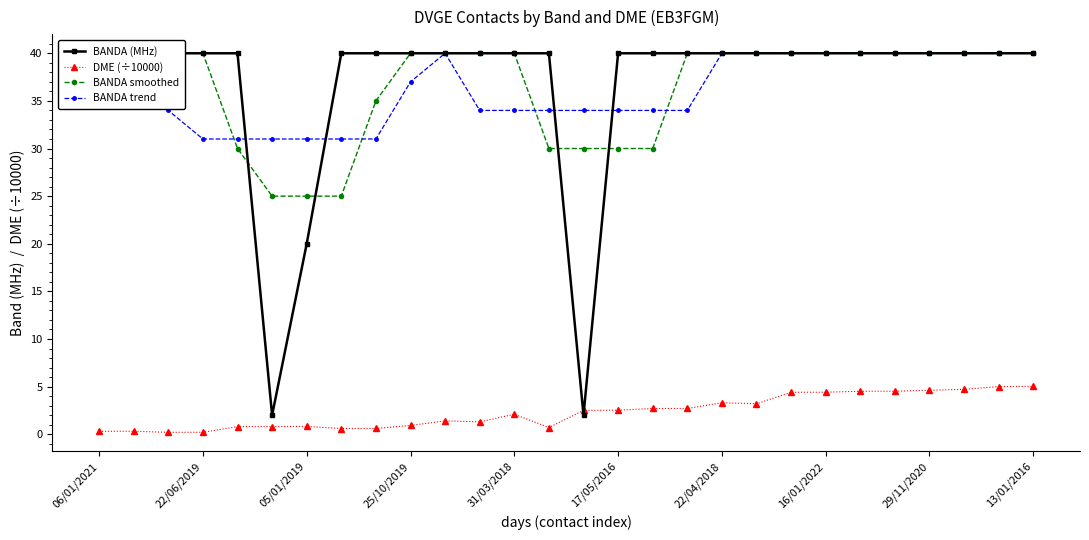

How many lines are shown in the chart?

4